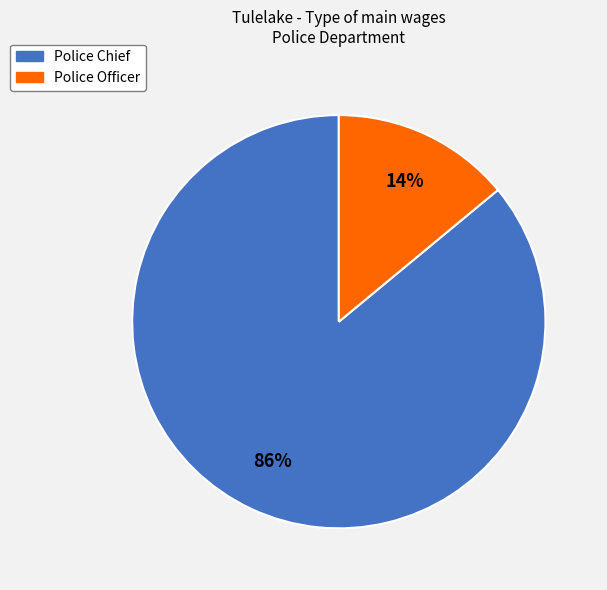

Rank the categories by value from lowest to highest.

Police Officer, Police Chief